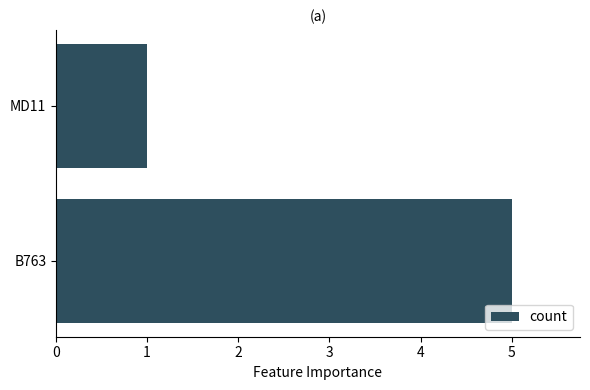

Between B763 and MD11, which is larger?

B763